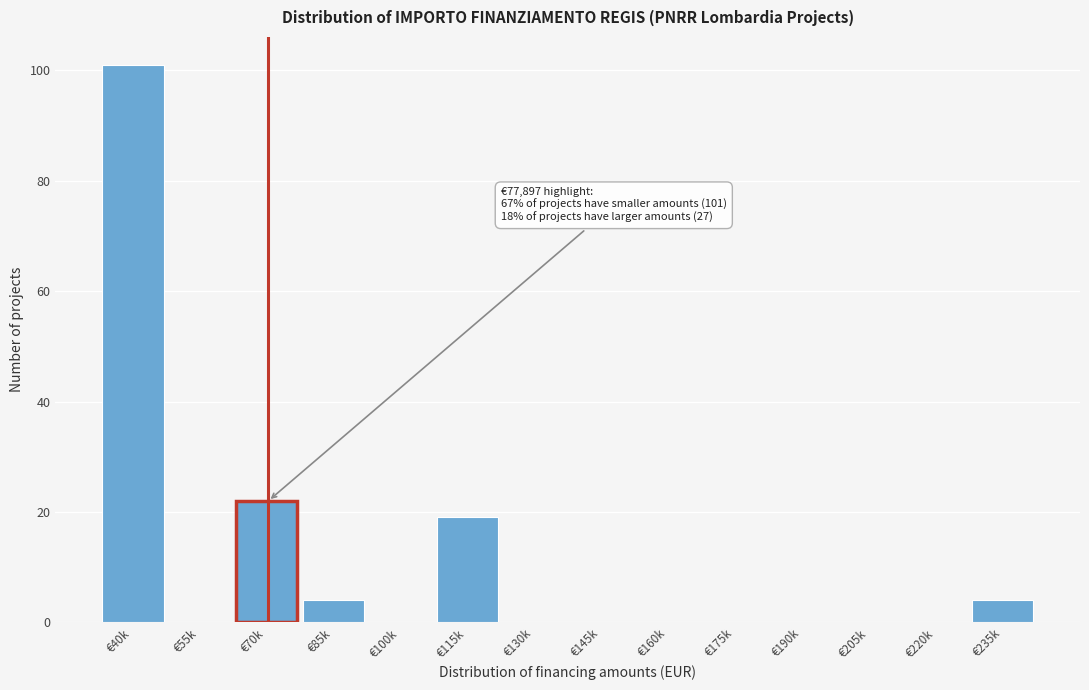

Reading left to right, list all the values displayed in this chart.

€40k=101	€55k=0	€70k=22	€85k=4	€100k=0	€115k=19	€130k=0	€145k=0	€160k=0	€175k=0	€190k=0	€205k=0	€220k=0	€235k=4